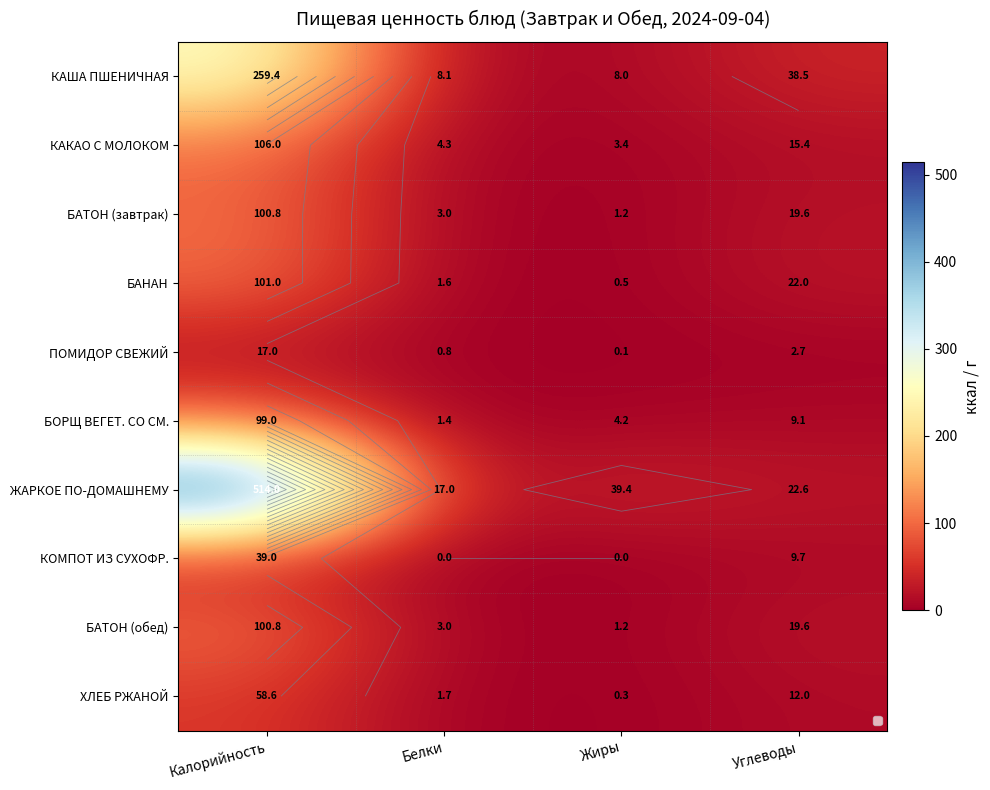

At which label does ЖАРКОЕ ПО-ДОМАШНЕМУ reach its peak?

Калорийность